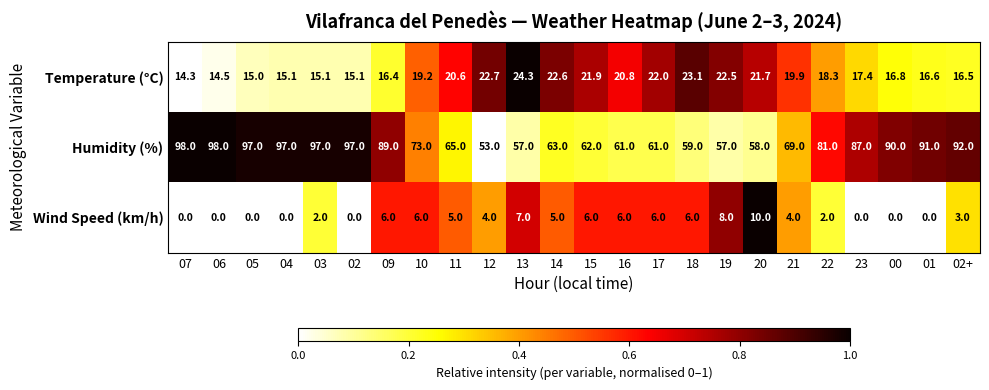

At which category is the sum across all series the highest?

03